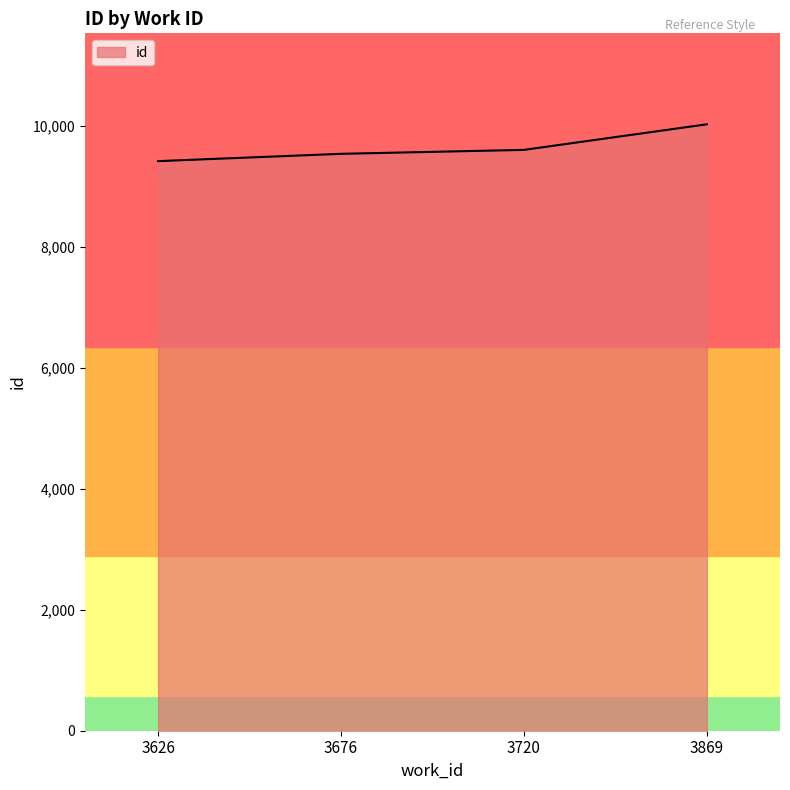

What is the average value?

9645